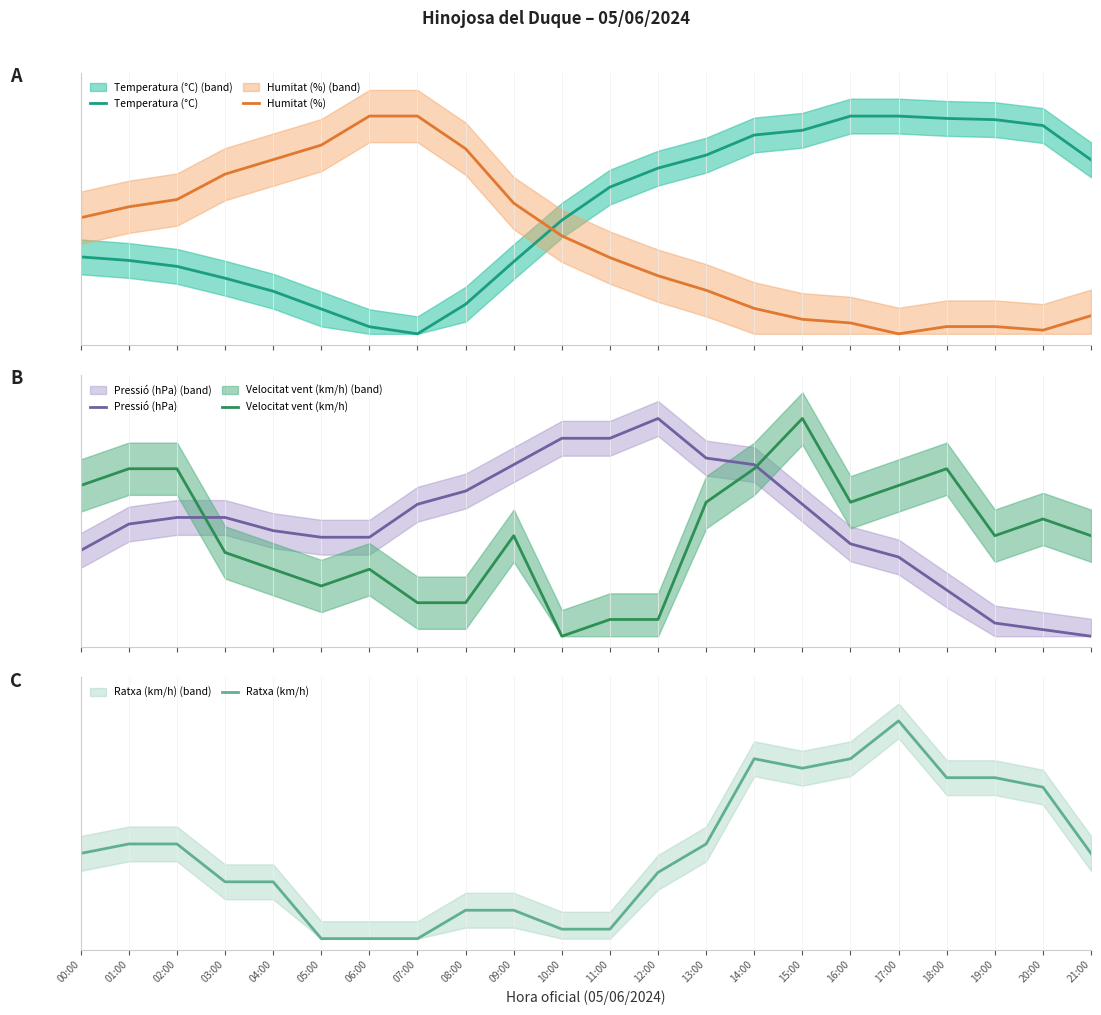

What is the value of the Pressió (hPa) point at the 9th from the left?

0.7